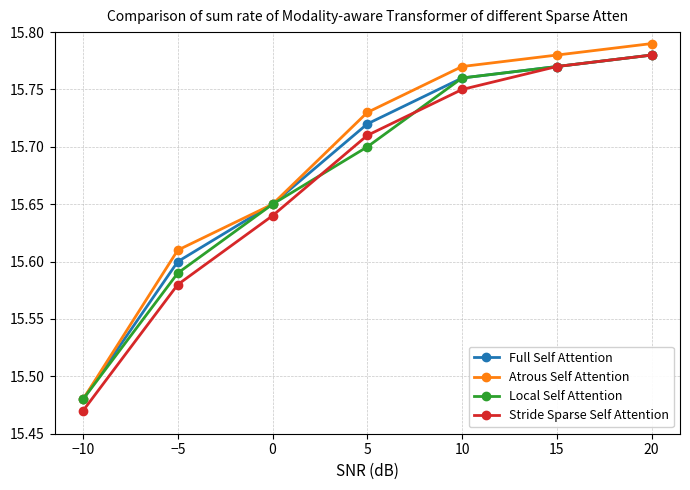

True or false: Stride Sparse Self Attention has more than 2 interior local peaks.

False